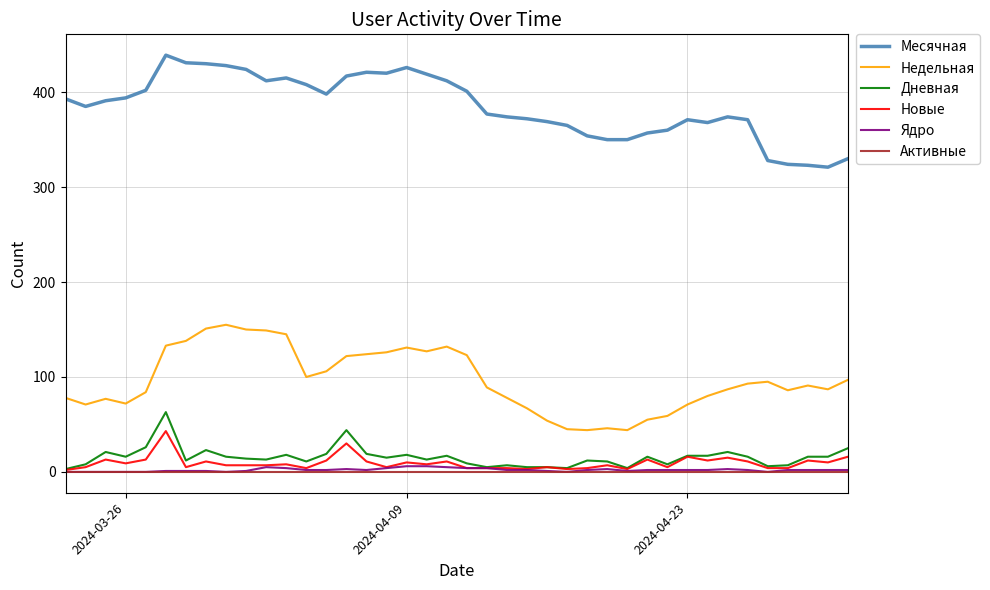

What is the highest value of the Дневная series?

63